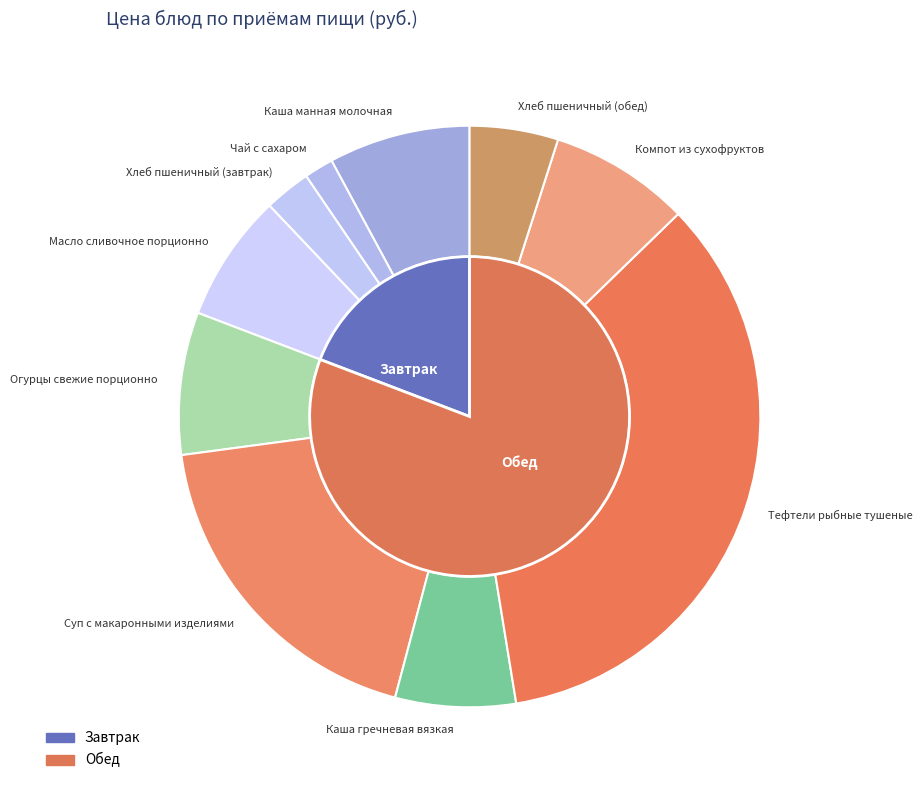

Which slice is the largest?

Тефтели рыбные тушеные